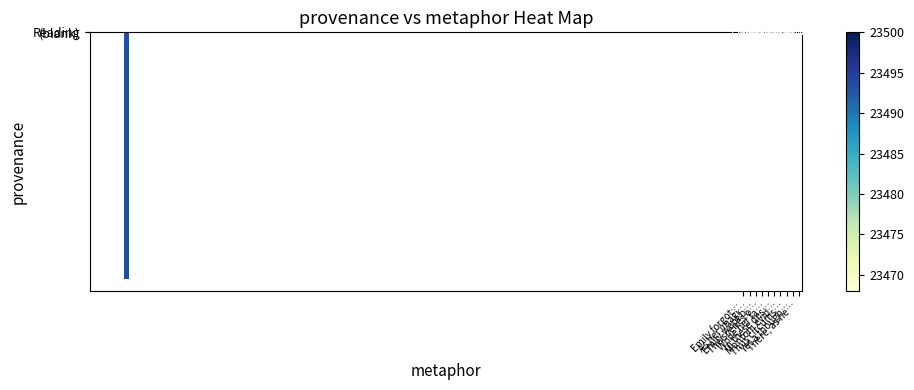

Which series has the largest range (max minus min)?

(blank)